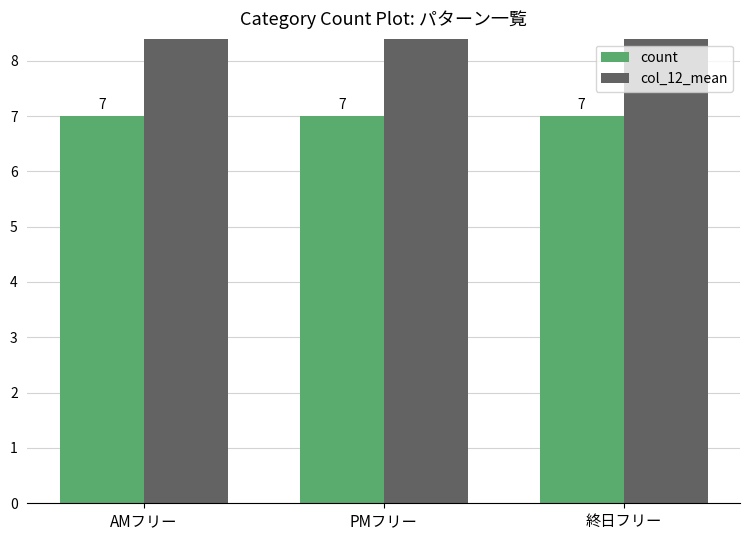

Reading left to right, extract all data points from this chart.

count: AMフリー=7.0	PMフリー=7.0	終日フリー=7.0
col_12_mean: AMフリー=14.6	PMフリー=14.6	終日フリー=14.6